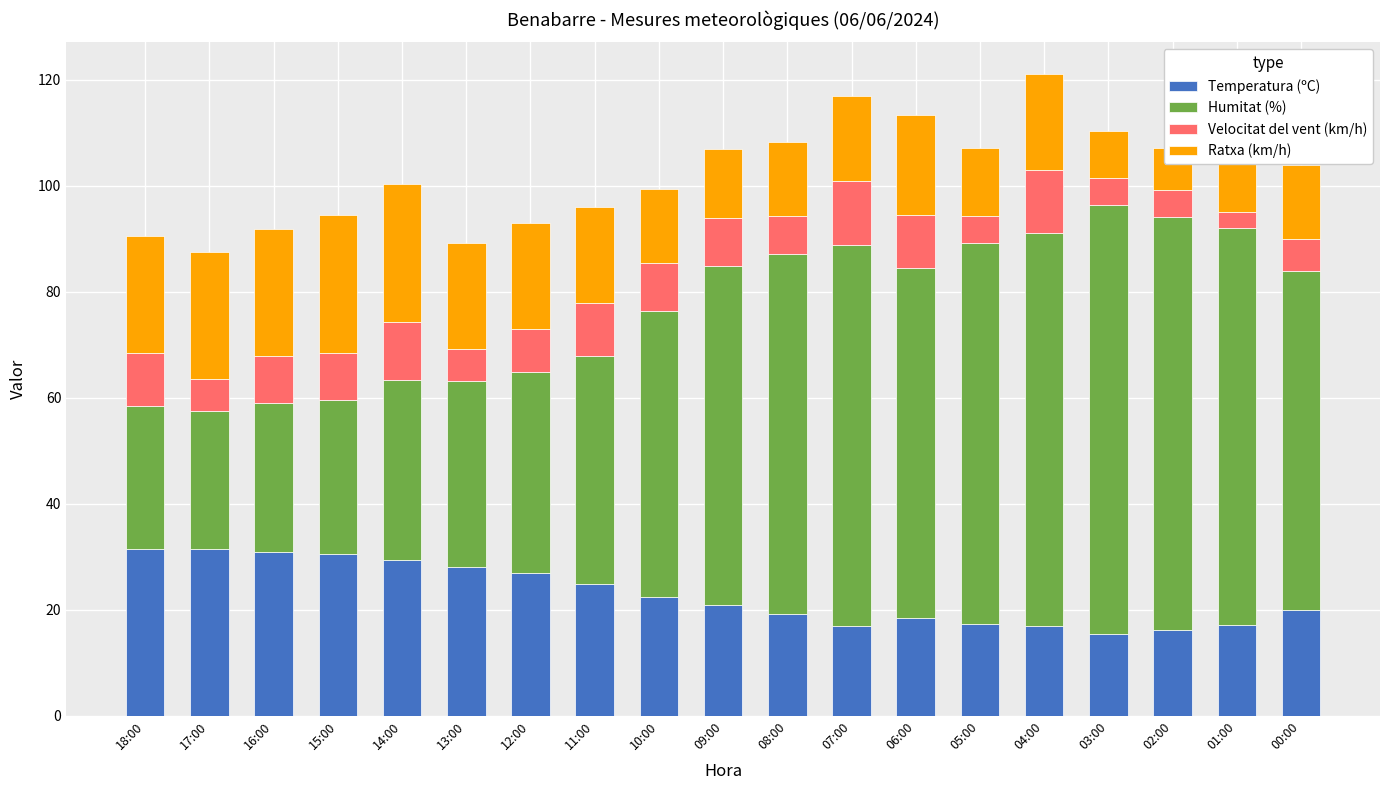

Which series has the widest spread of values?

Humitat (%)